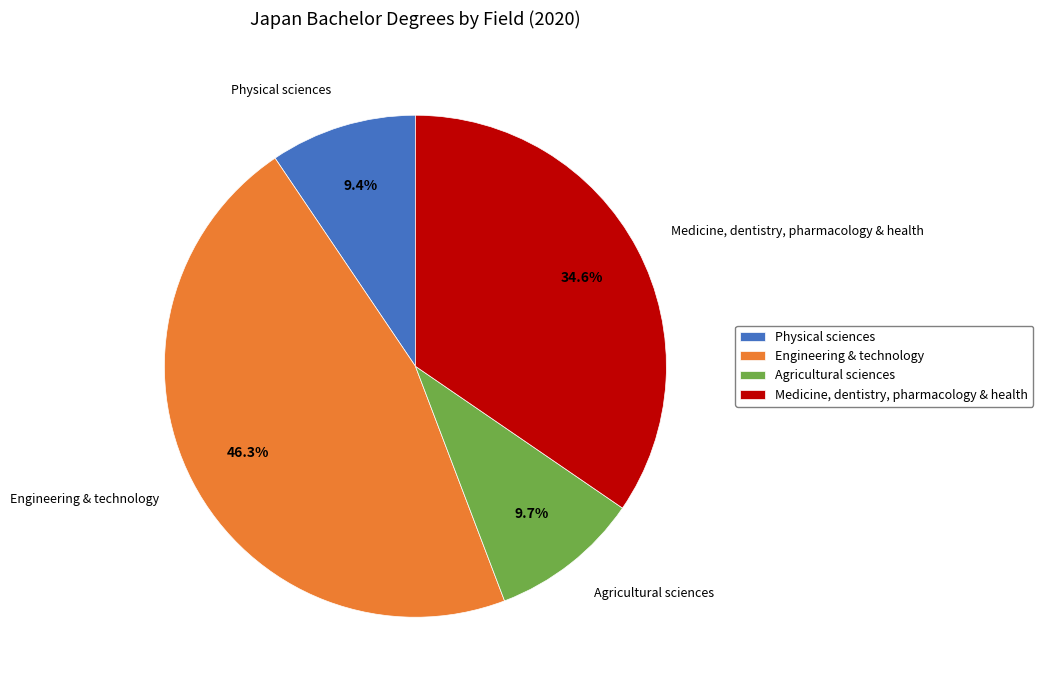

What is the largest slice in the pie chart?

Engineering & technology